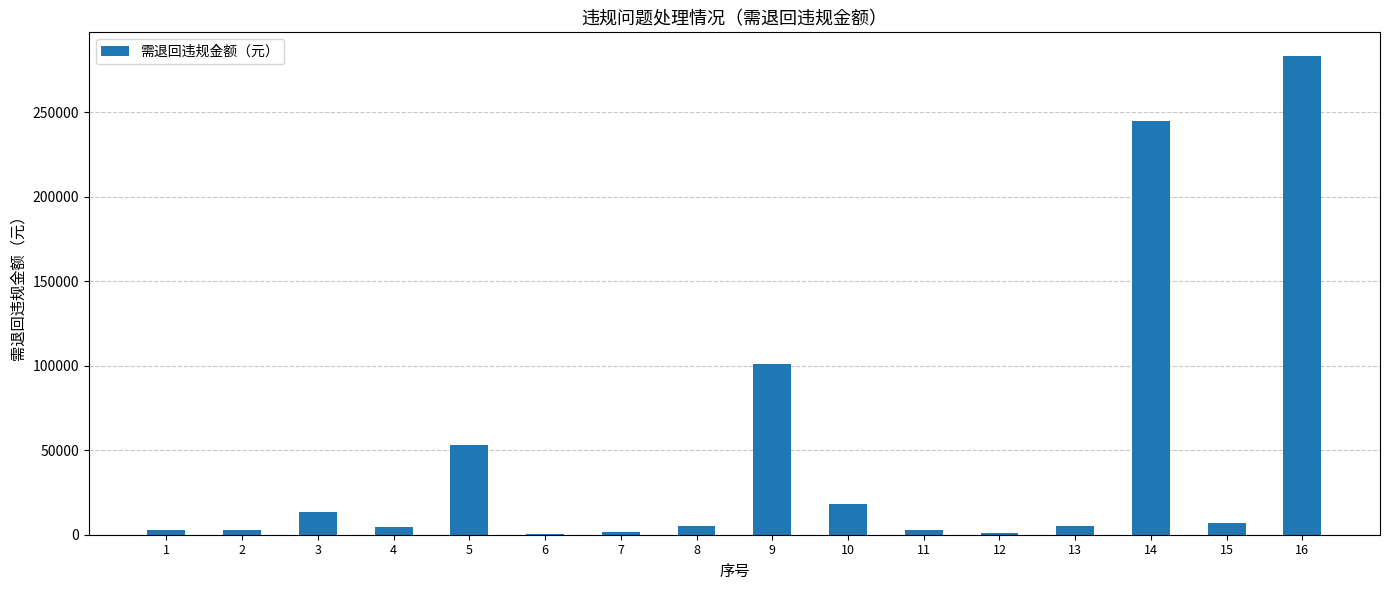

True or false: the data shows 2560.0 at 2.

True